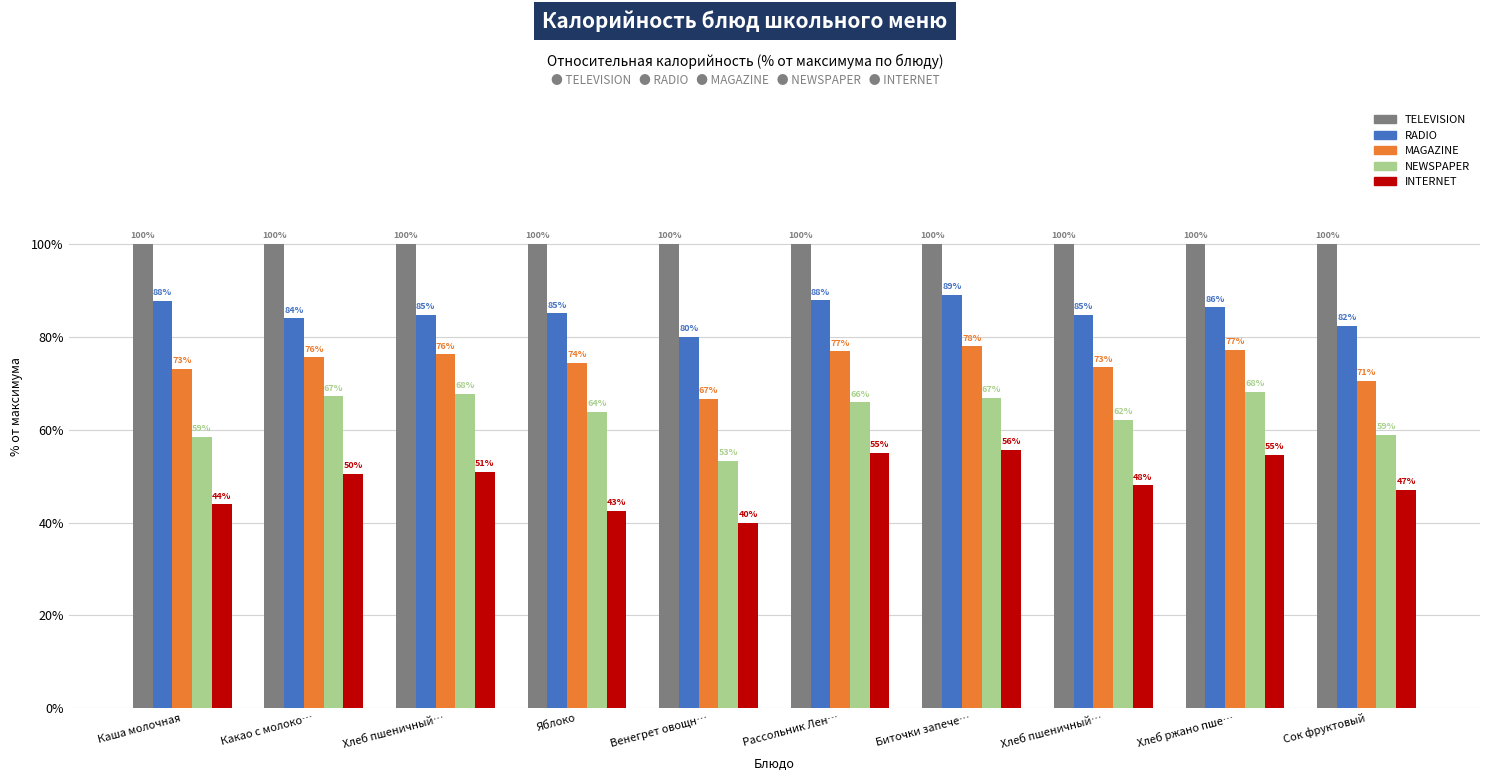

How many categories are shown in the chart?

10